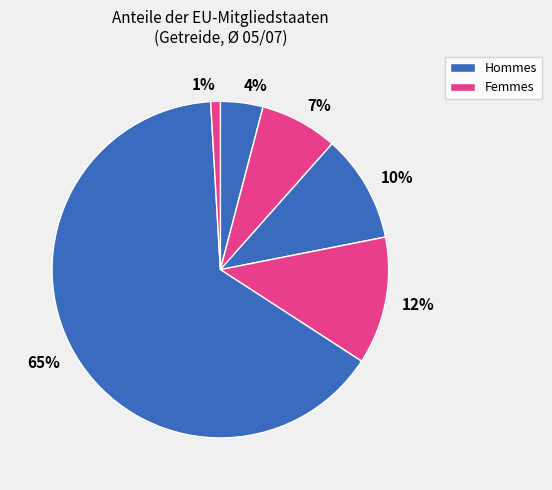

Is there any slice that represents more than half of the pie?

Yes